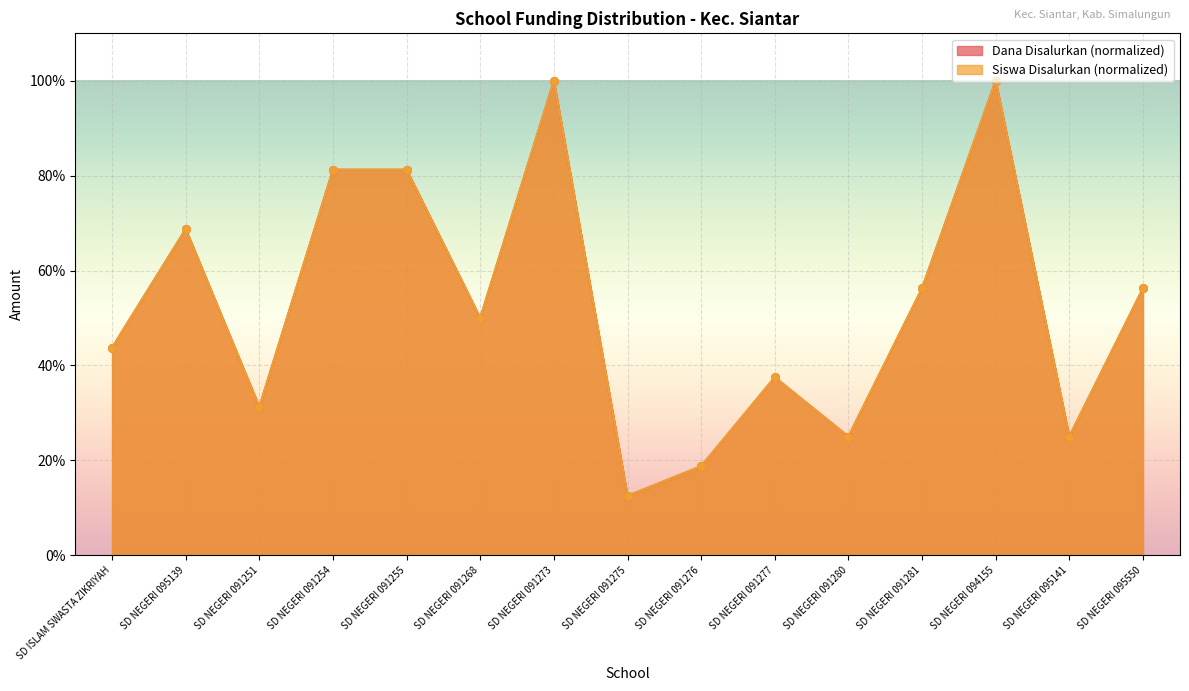

What is the total value across all series at SD NEGERI 091254?

162.5